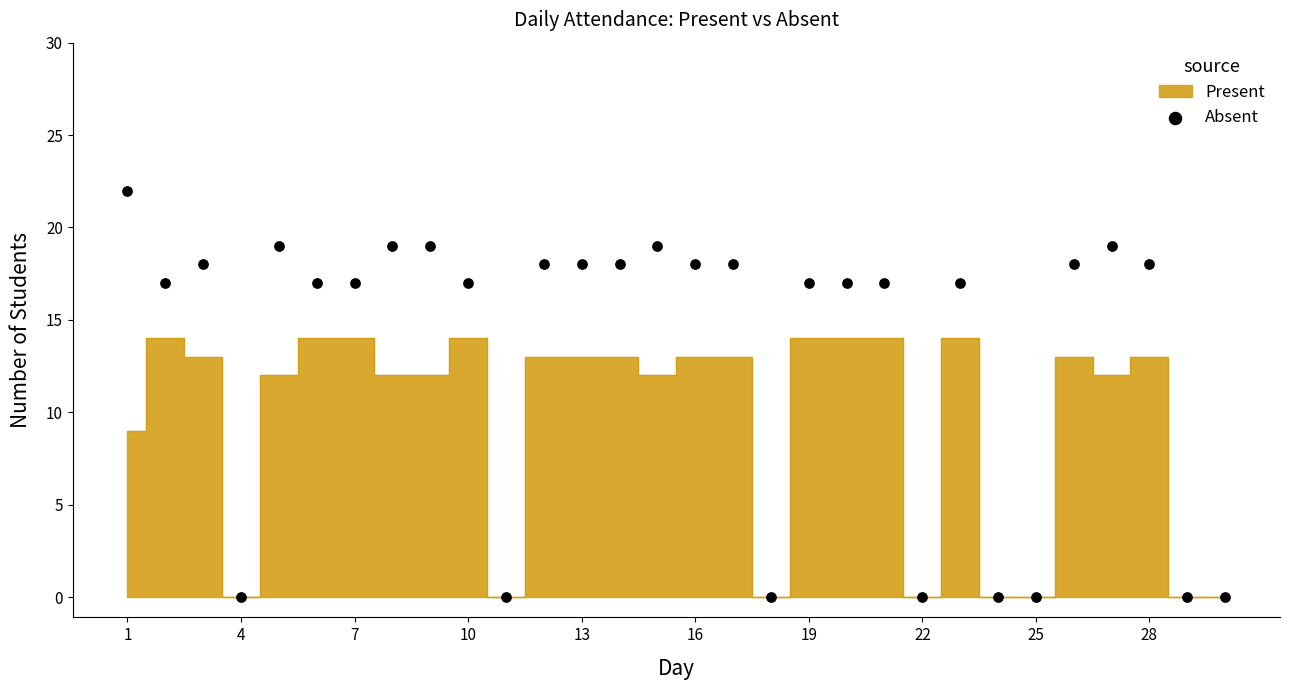

What is the range of Y values (max minus min)?

22